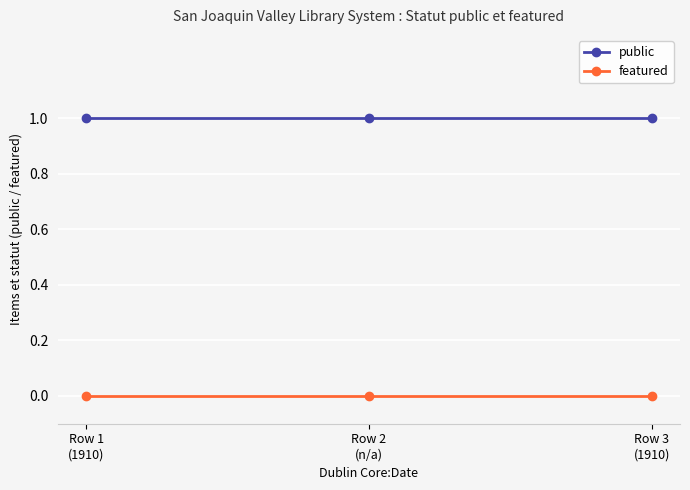

The public series shows 1 at Row 2
(n/a). True or false?

True